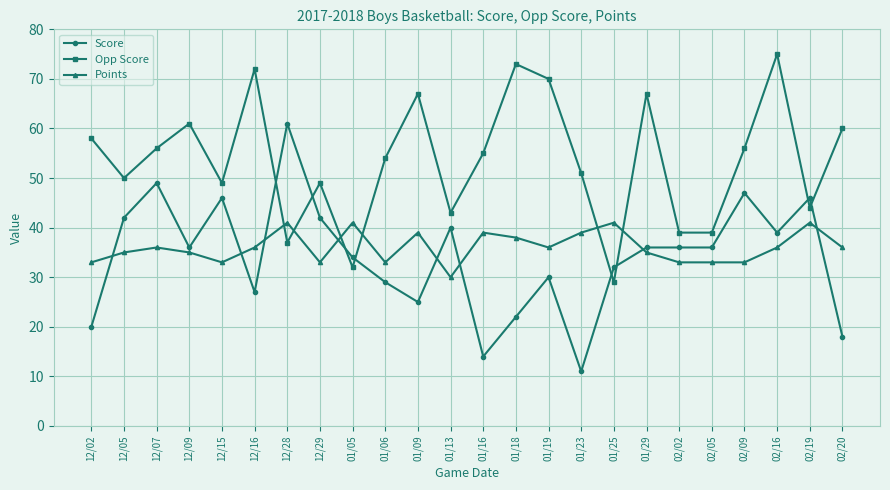

At 02/19, list the series in order from smallest to largest.

Points, Opp Score, Score